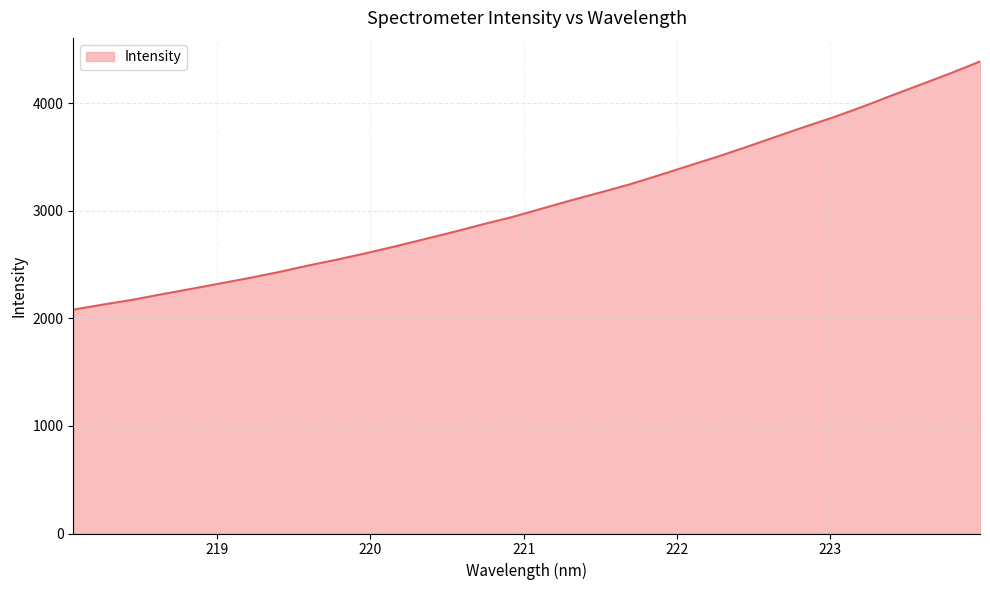

What is the smallest value displayed?

2081.0